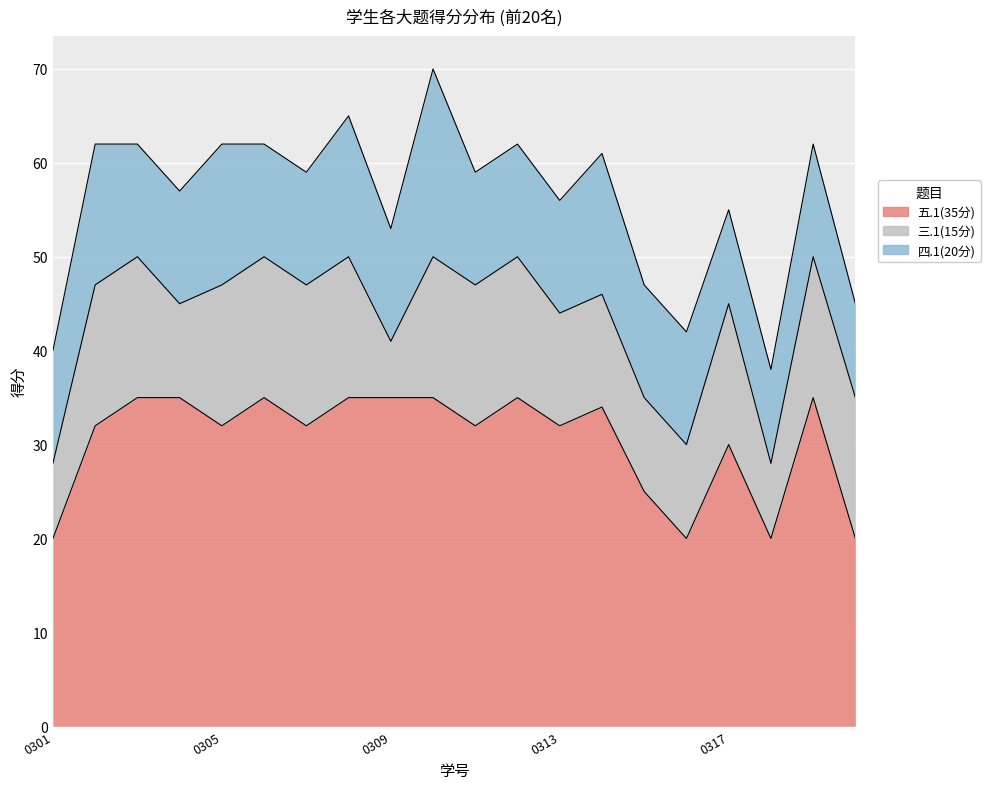

True or false: 五.1(35分) has more than 0 points higher than both neighbors.

True